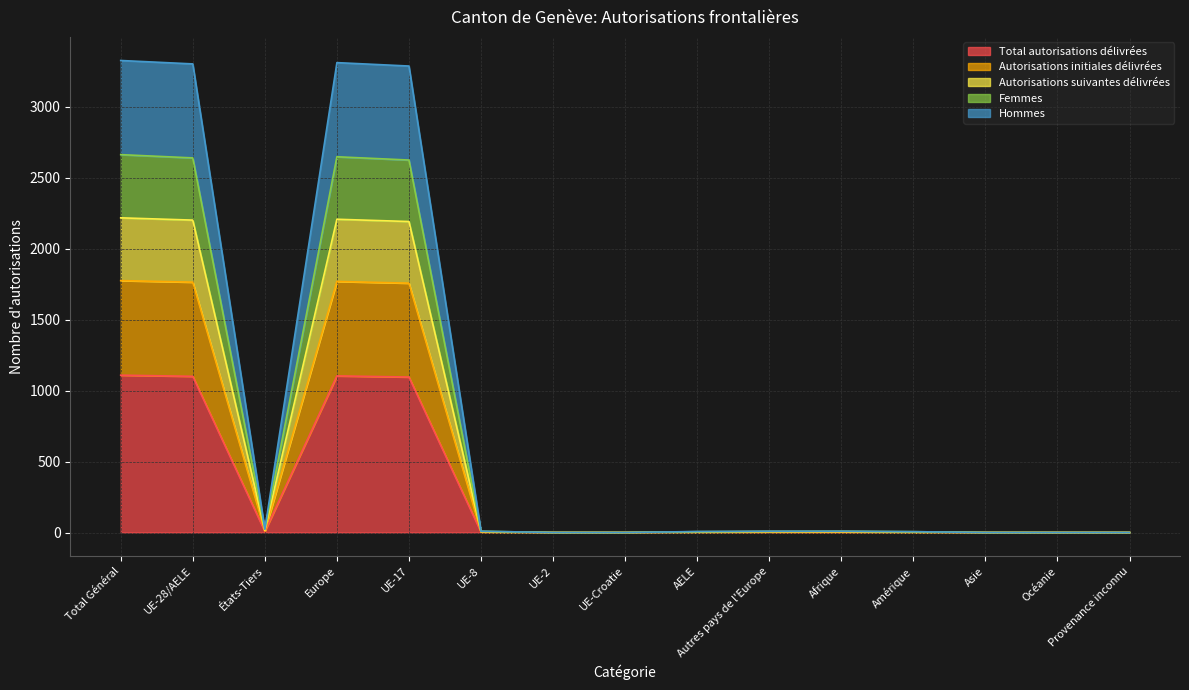

Does the chart have visible grid lines?

Yes